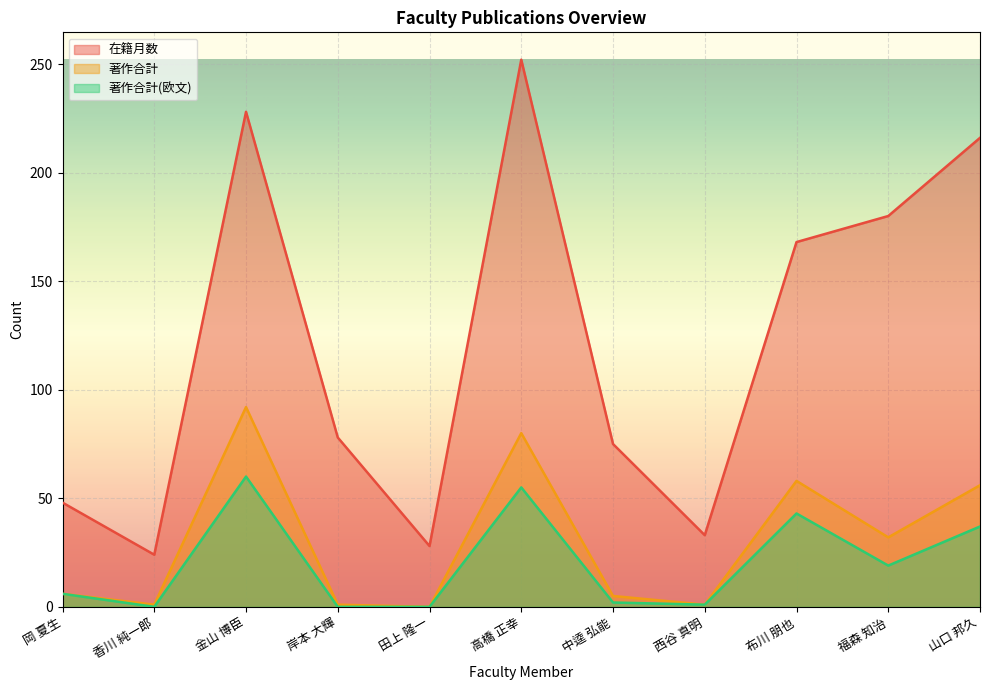

What are all the series names shown in the legend?

在籍月数, 著作合計, 著作合計(欧文)